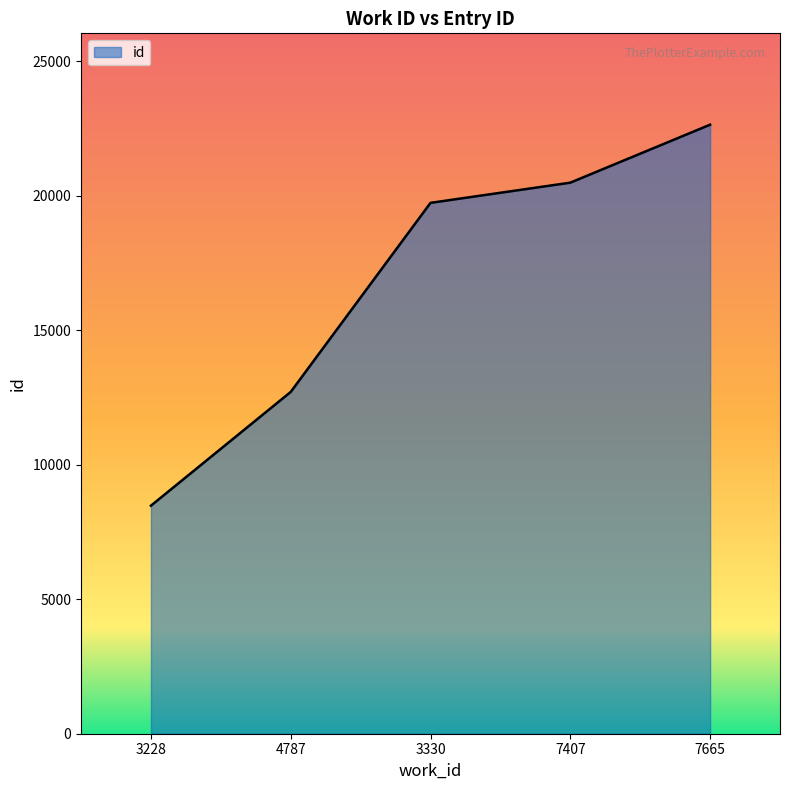

List the labels in order of value, largest first.

7665, 7407, 3330, 4787, 3228